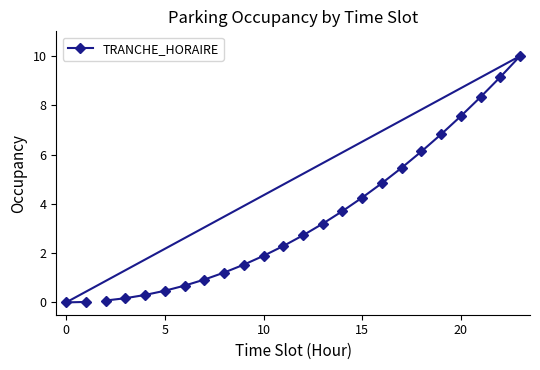

What is the average value?

3.4